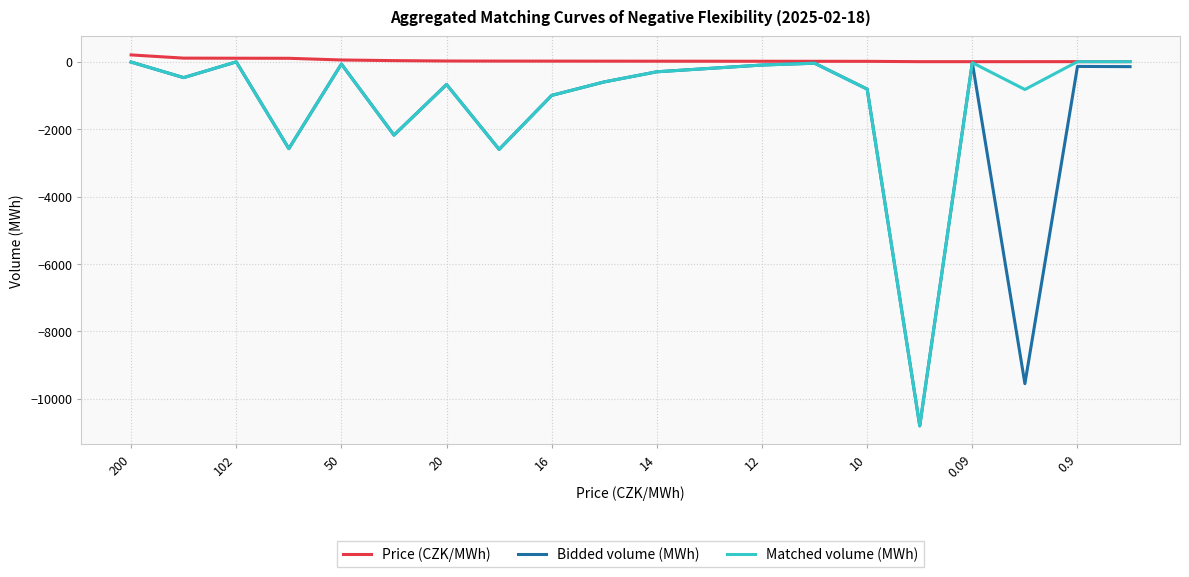

Which series has the largest total across all categories?

Price (CZK/MWh)